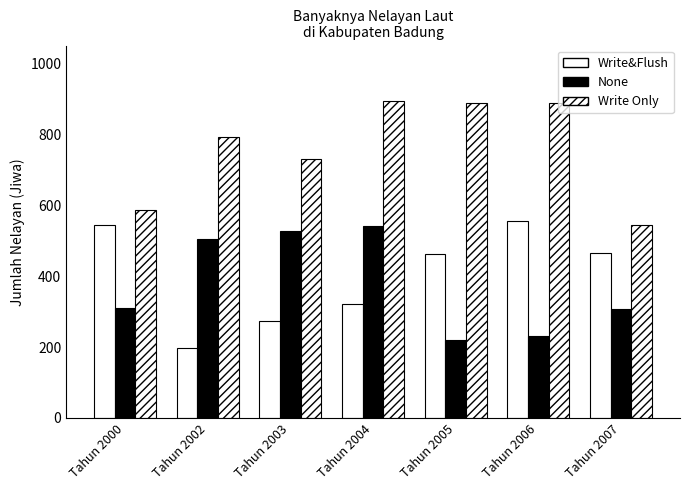

Are the bars horizontal?

No